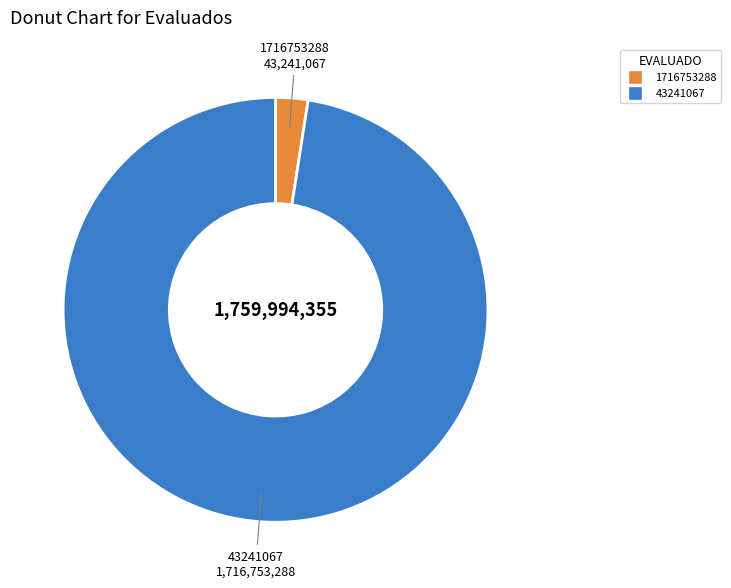

Is there any slice that represents more than half of the pie?

Yes